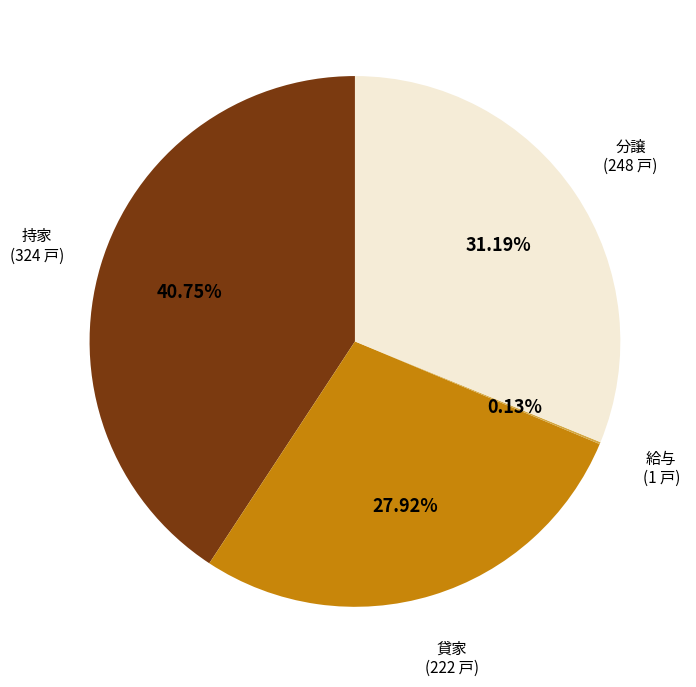

Is there any slice that represents more than half of the pie?

No